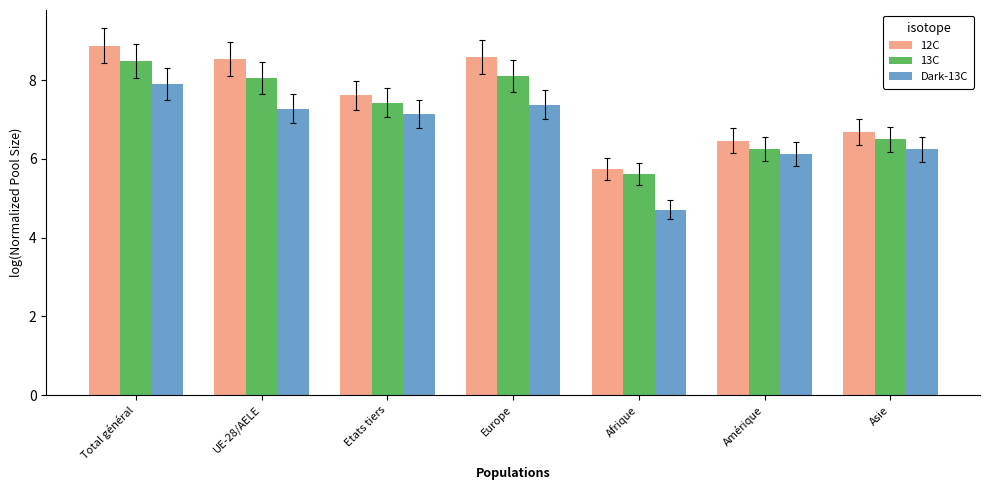

The 12C series shows 7.6 at Etats tiers. True or false?

True